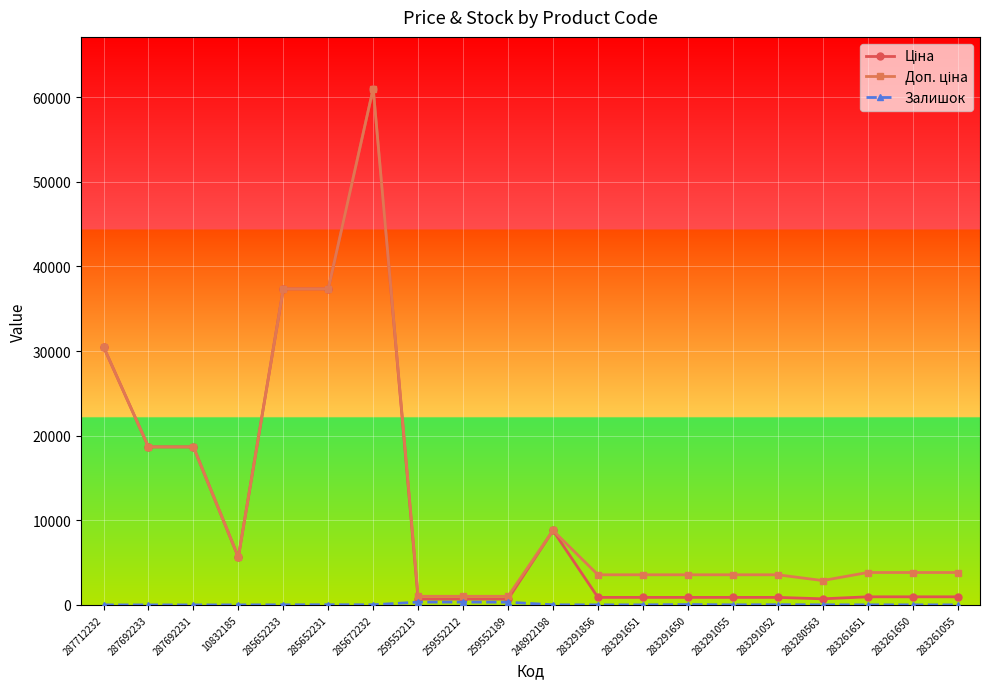

What position from the left is 283291856?

12